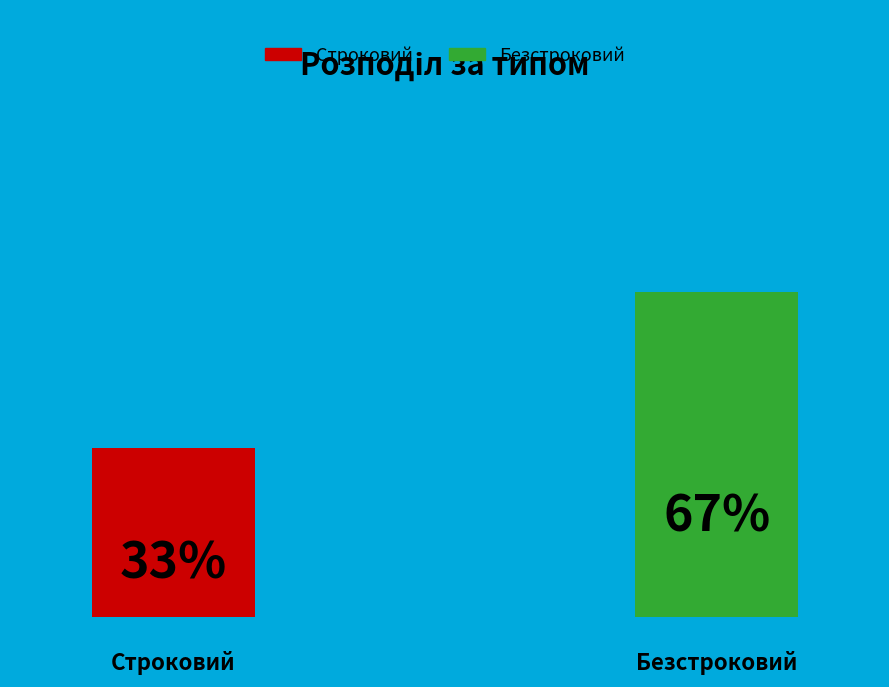

Which slice is the largest?

Безстроковий